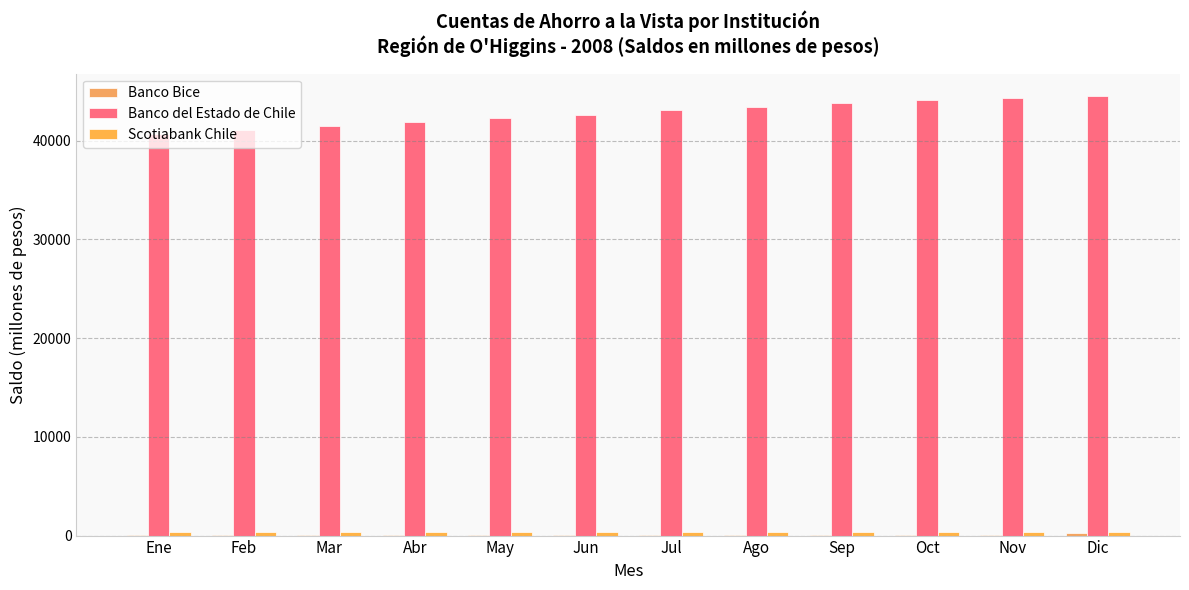

How many categories are shown in the chart?

12